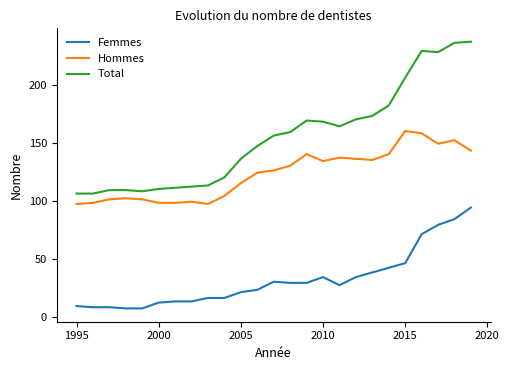

What is the smallest value displayed?

7